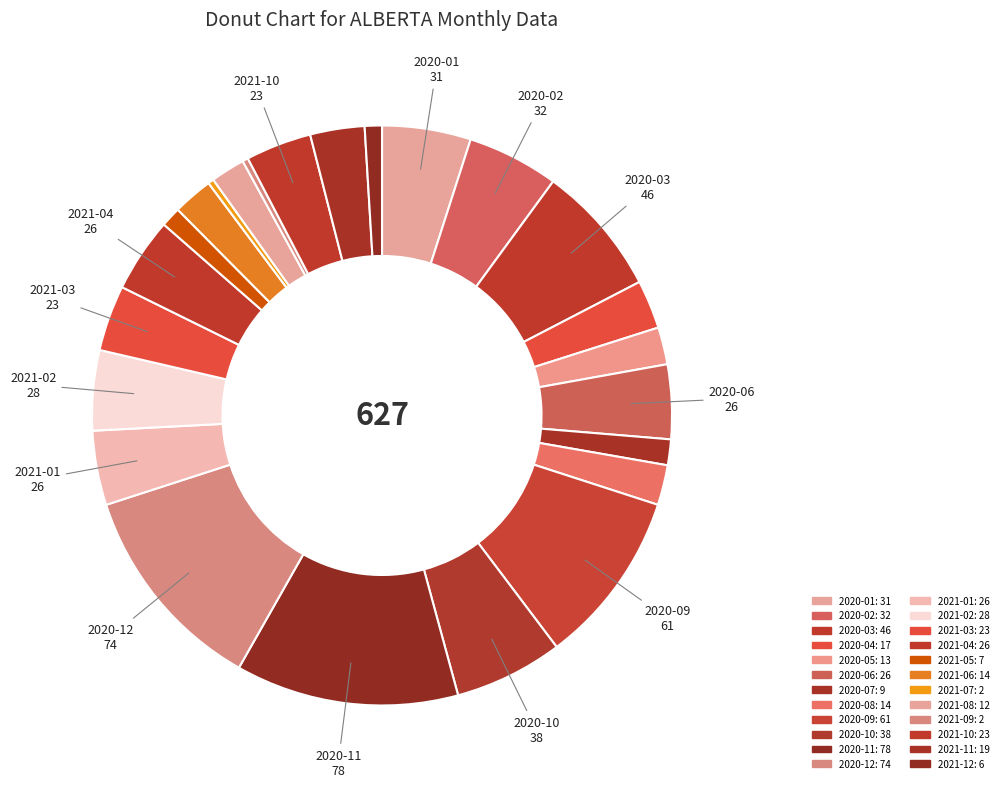

Which slice is the largest?

2020-11